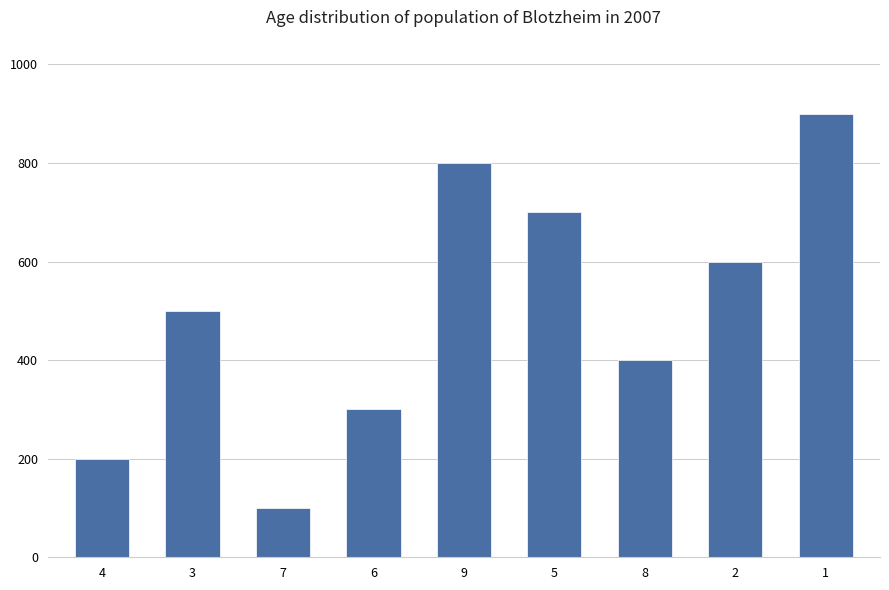

True or false: the data shows 202 at 6.

False